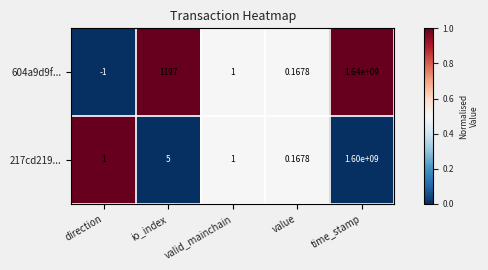

At which category is the sum across all series the highest?

time_stamp